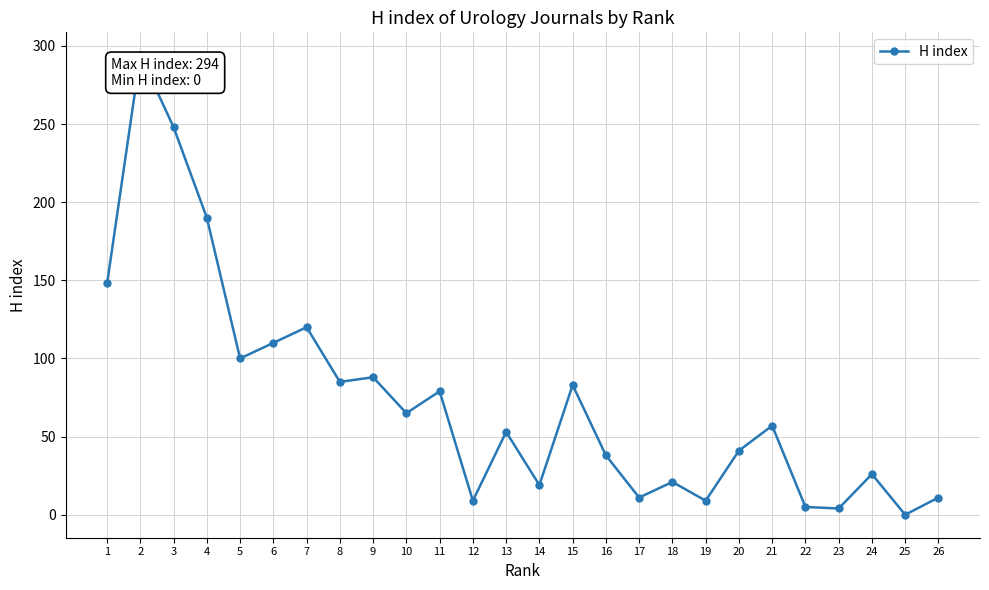

What is the value of the 3rd point from the left?

248